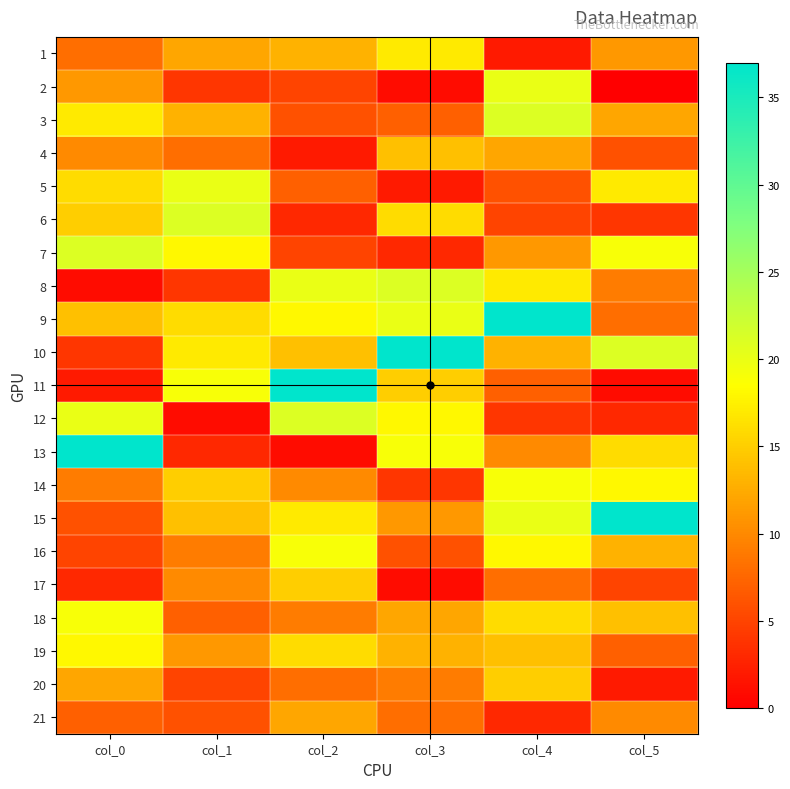

Which series has the largest total across all categories?

9